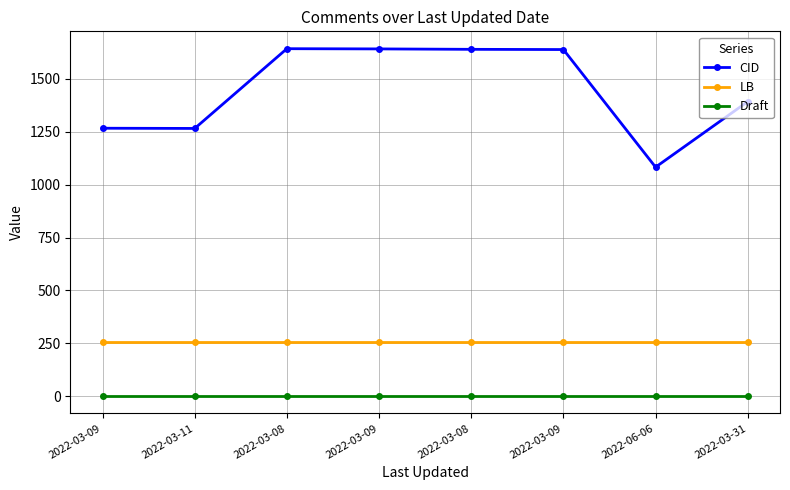

What is the maximum value shown in the chart?

1643